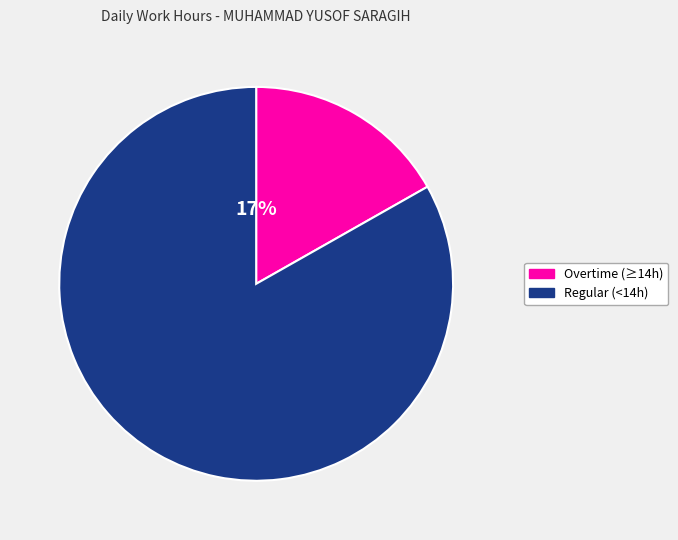

Does any single category account for the majority?

Yes